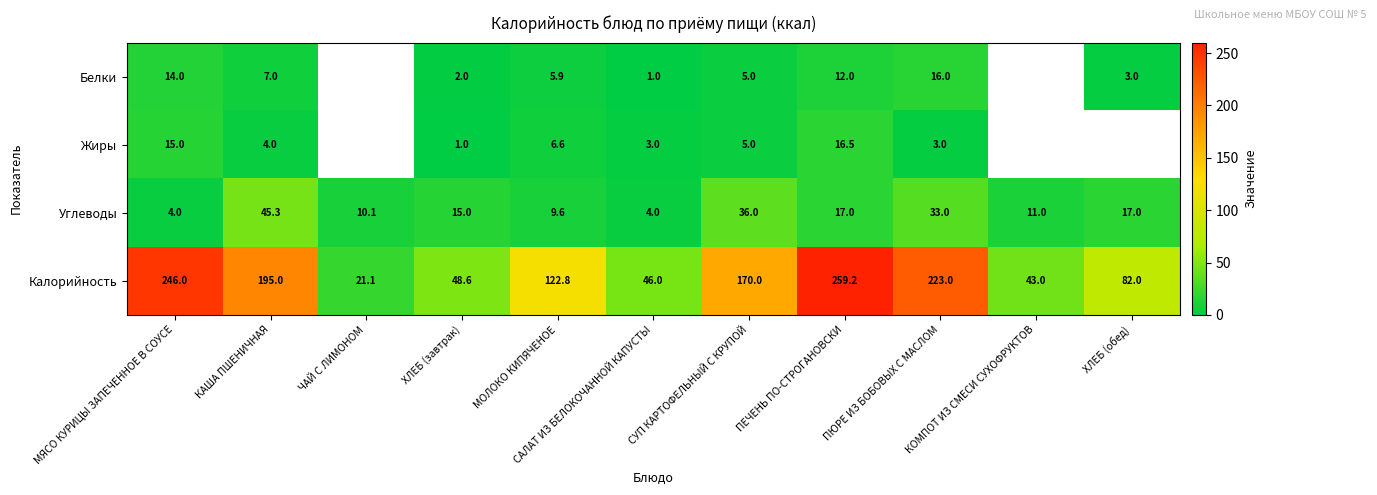

Between КАША ПШЕНИЧНАЯ and ПЮРЕ ИЗ БОБОВЫХ С МАСЛОМ, which is larger?

ПЮРЕ ИЗ БОБОВЫХ С МАСЛОМ